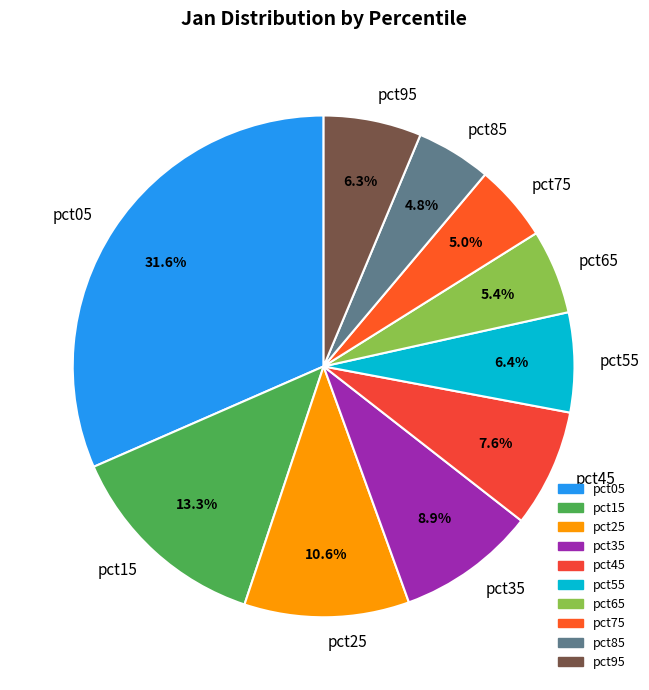

Is it true that pct45 is 8% of the pie?

True